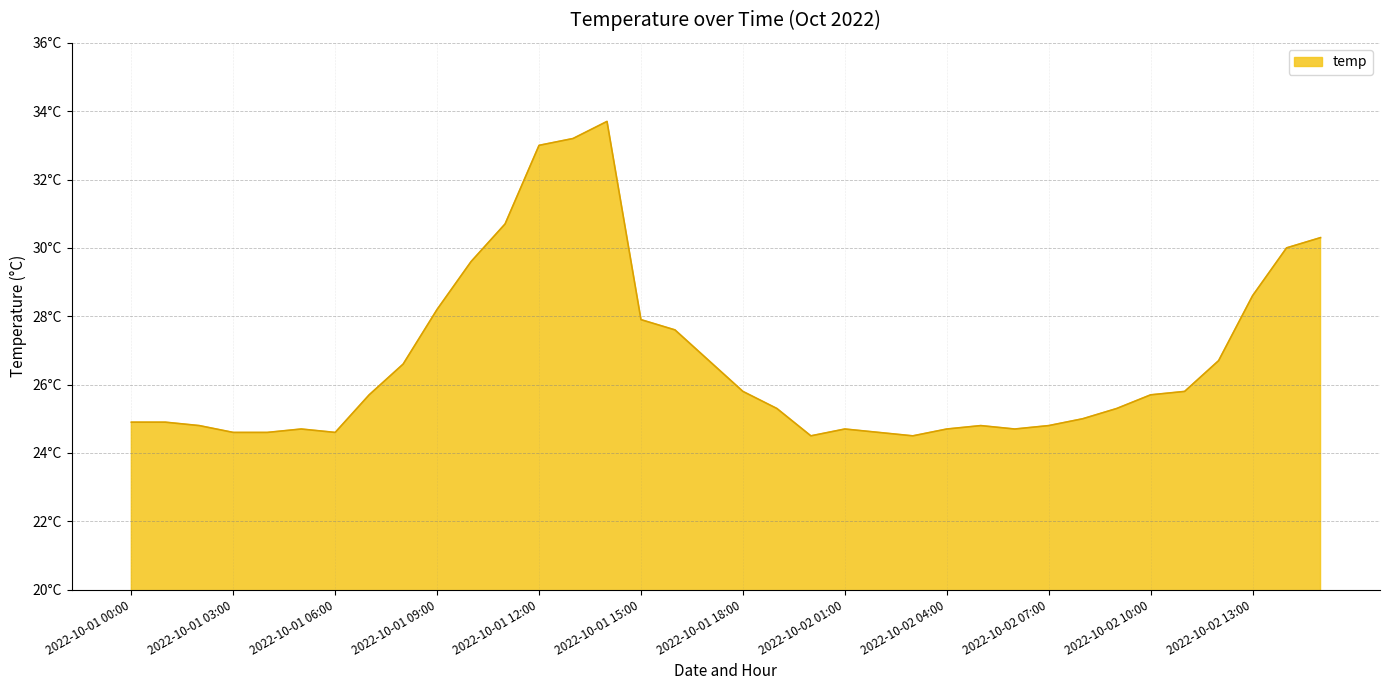

Reading left to right, transcribe all the data shown in this chart.

2022-10-01 00:00=24.9	2022-10-01 01:00=24.9	2022-10-01 02:00=24.8	2022-10-01 03:00=24.6	2022-10-01 04:00=24.6	2022-10-01 05:00=24.7	2022-10-01 06:00=24.6	2022-10-01 07:00=25.7	2022-10-01 08:00=26.6	2022-10-01 09:00=28.2	2022-10-01 10:00=29.6	2022-10-01 11:00=30.7	2022-10-01 12:00=33.0	2022-10-01 13:00=33.2	2022-10-01 14:00=33.7	2022-10-01 15:00=27.9	2022-10-01 16:00=27.6	2022-10-01 17:00=26.7	2022-10-01 18:00=25.8	2022-10-01 19:00=25.3	2022-10-02 00:00=24.5	2022-10-02 01:00=24.7	2022-10-02 02:00=24.6	2022-10-02 03:00=24.5	2022-10-02 04:00=24.7	2022-10-02 05:00=24.8	2022-10-02 06:00=24.7	2022-10-02 07:00=24.8	2022-10-02 08:00=25.0	2022-10-02 09:00=25.3	2022-10-02 10:00=25.7	2022-10-02 11:00=25.8	2022-10-02 12:00=26.7	2022-10-02 13:00=28.6	2022-10-02 14:00=30.0	2022-10-02 15:00=30.3